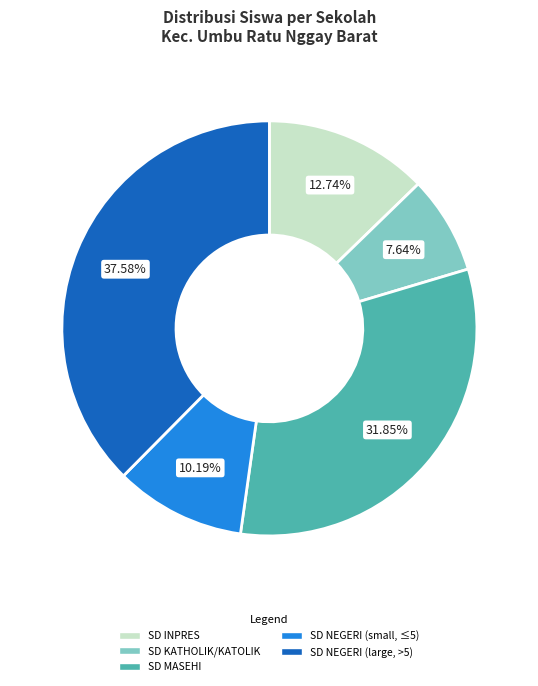

Is there a majority slice in this chart?

No